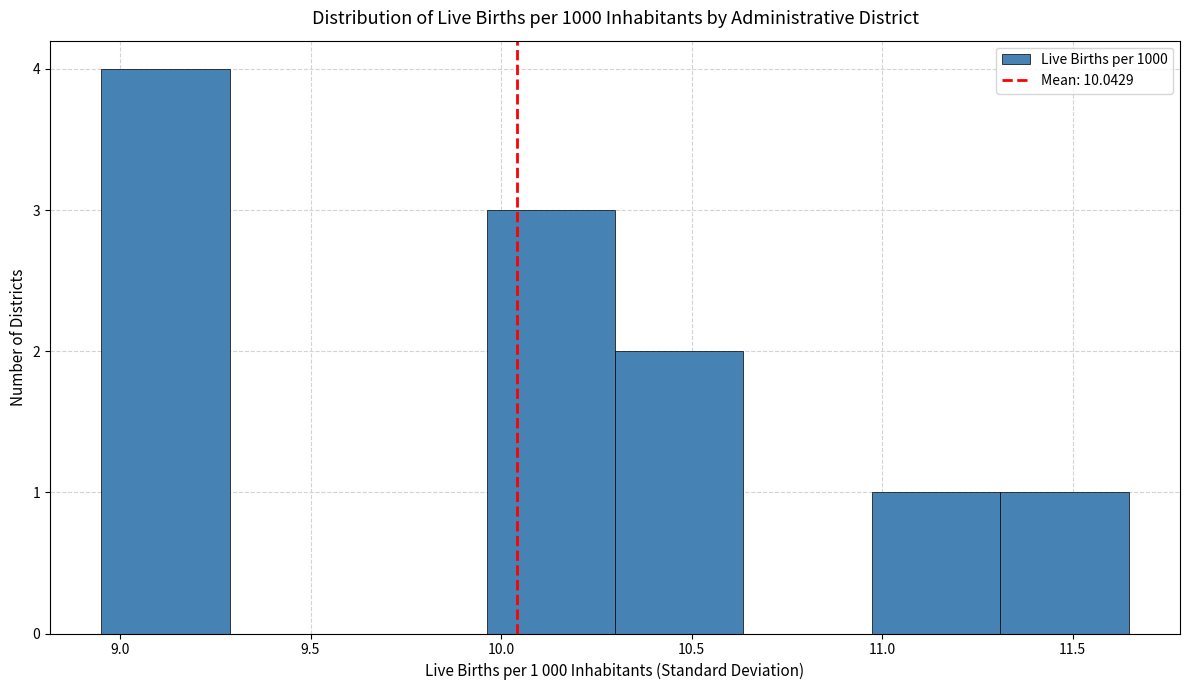

Which range on the x-axis has the tallest bar?

8.95 to 9.30